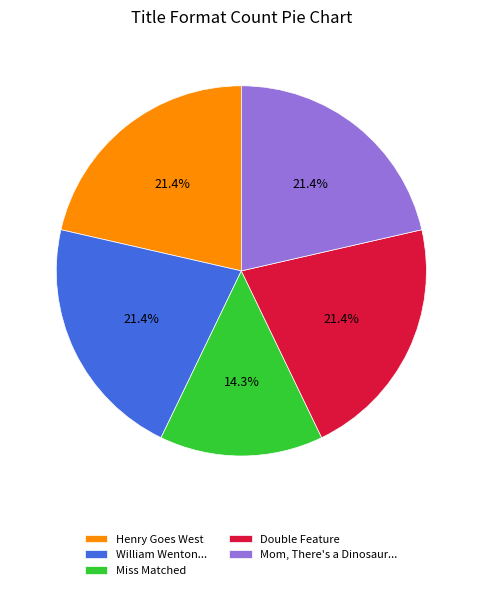

Approximately how many times larger is the value at William Wenton... compared to Mom, There's a Dinosaur...?

1.0